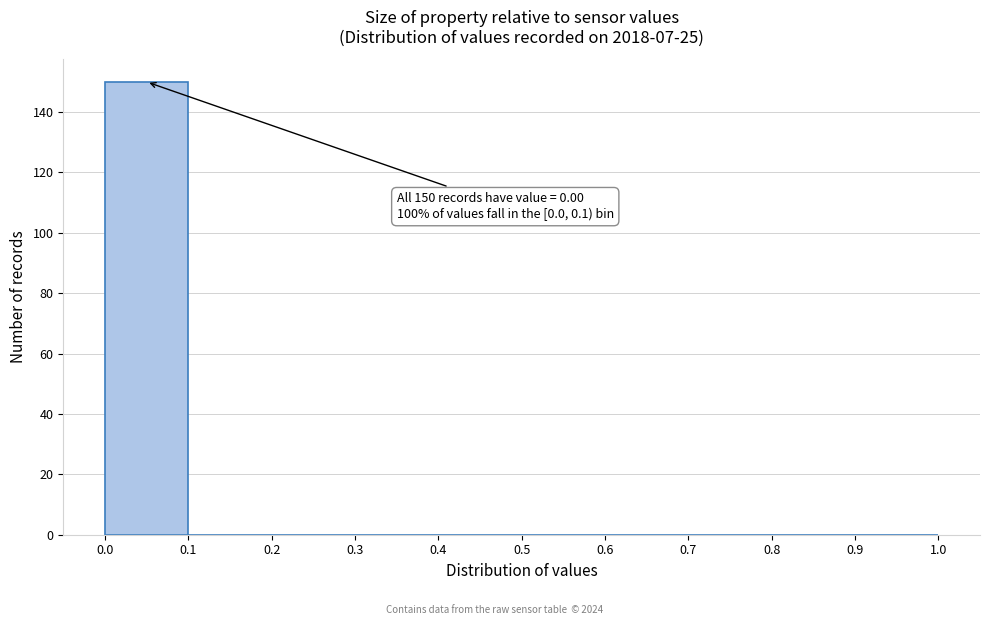

Which range on the x-axis has the tallest bar?

0.0 to 0.1